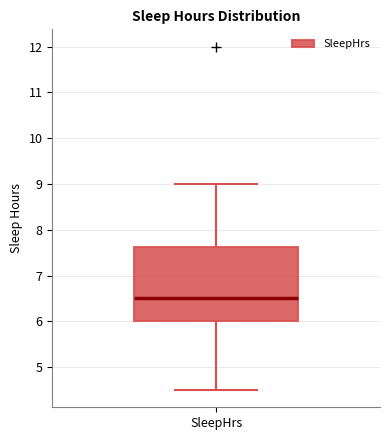

Where does the lower whisker of the box for SleepHrs end on the y-axis? The values are not printed on the chart, so give them approximately, as read against the axis.

4.5